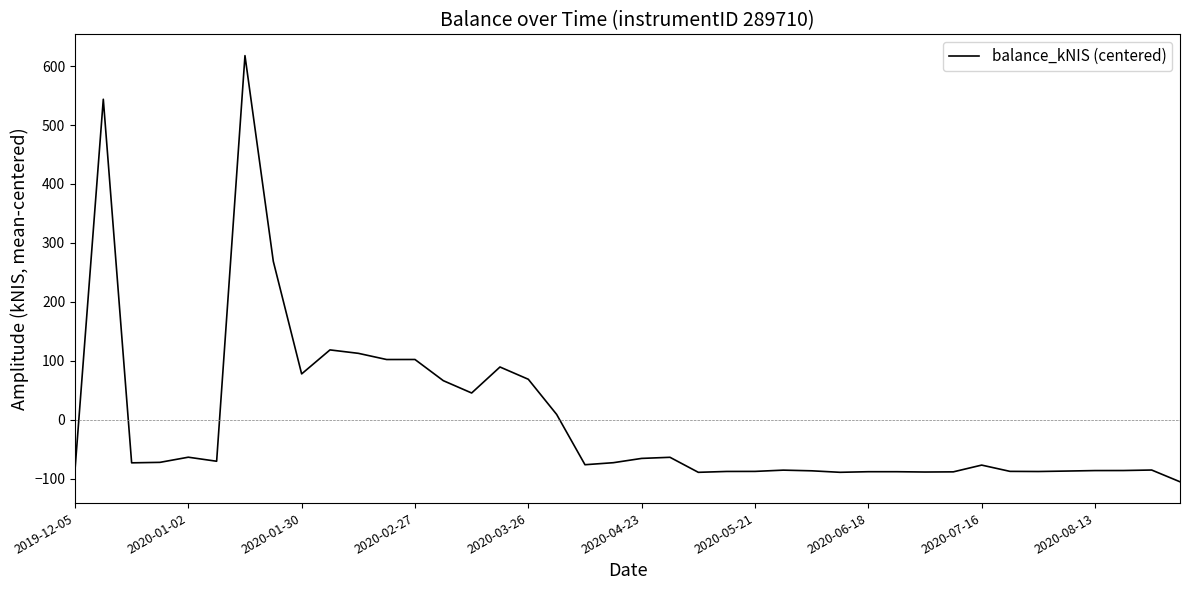

What is the maximum value shown in the chart?

617.7